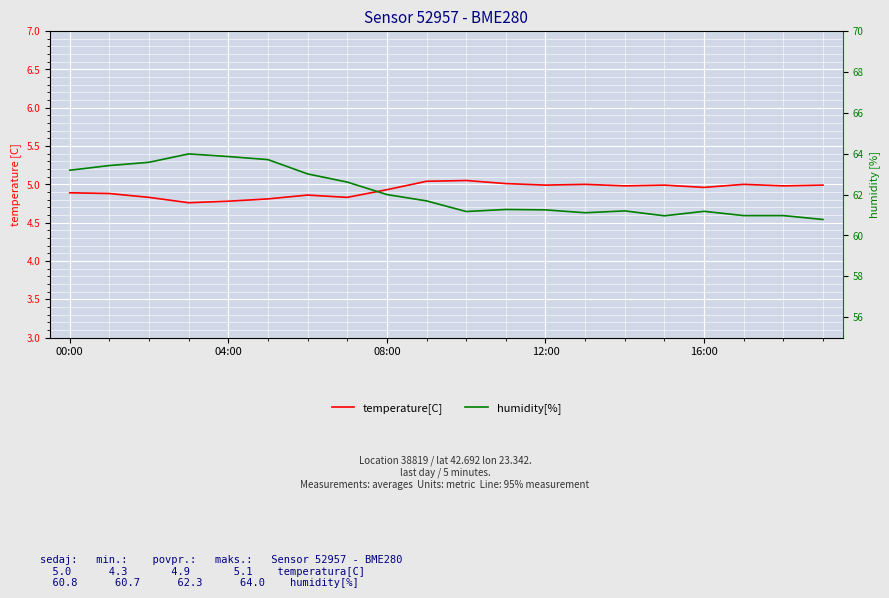

The humidity[%] series shows 109.3 at 9. True or false?

False